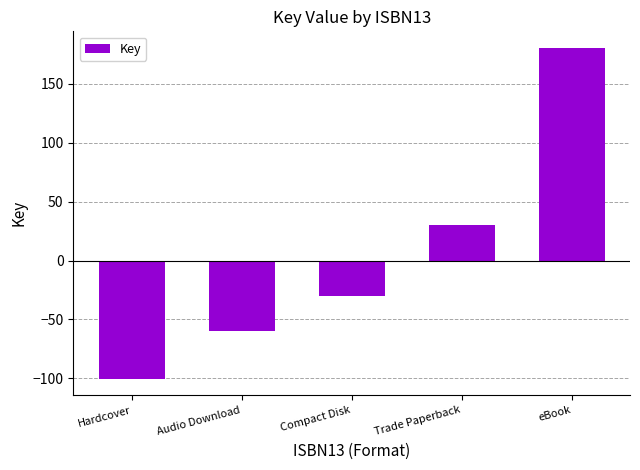

What is the value of the 4th bar from the left?

30.1